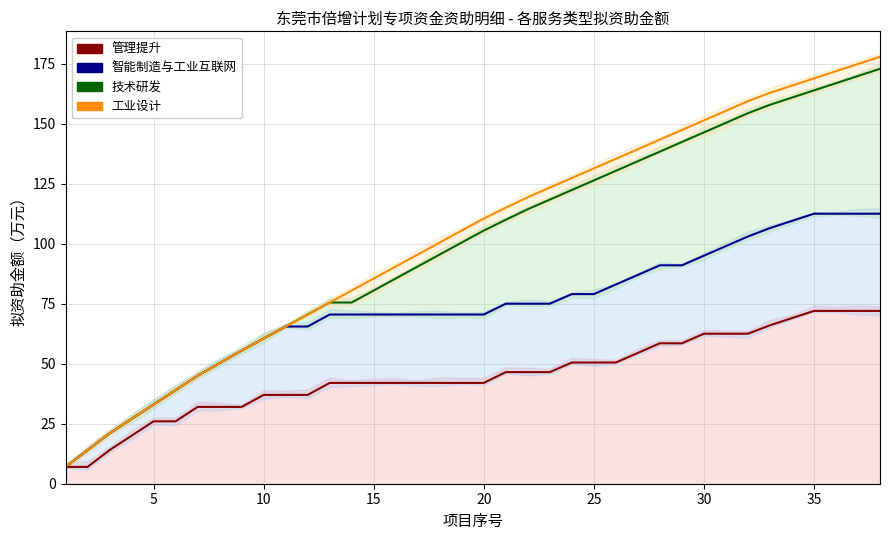

What is the difference between the highest and lowest values at 13?

38.5